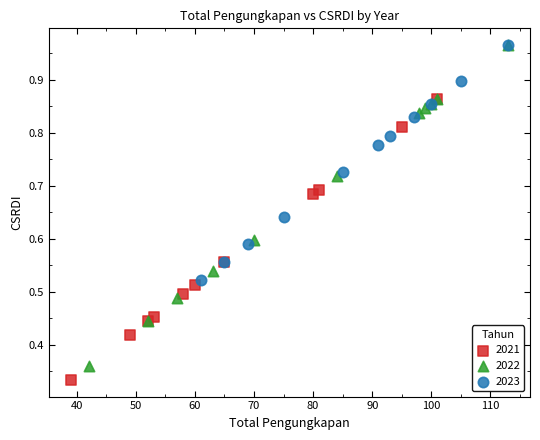

Which series reaches the minimum Y coordinate?

2021